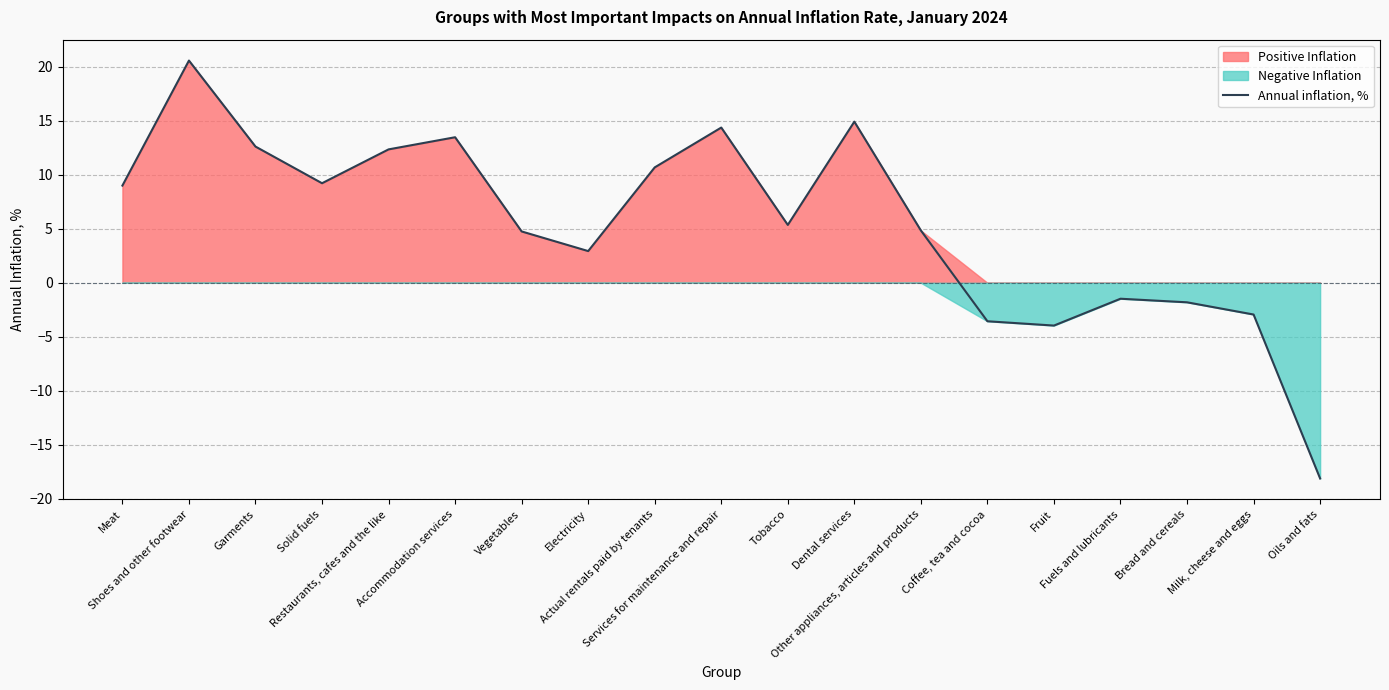

List the labels in order of value, largest first.

Shoes and other footwear, Dental services, Services for maintenance and repair, Accommodation services, Garments, Restaurants, cafes and the like, Actual rentals paid by tenants, Solid fuels, Meat, Tobacco, Other appliances, articles and products, Vegetables, Electricity, Fuels and lubricants, Bread and cereals, Milk, cheese and eggs, Coffee, tea and cocoa, Fruit, Oils and fats